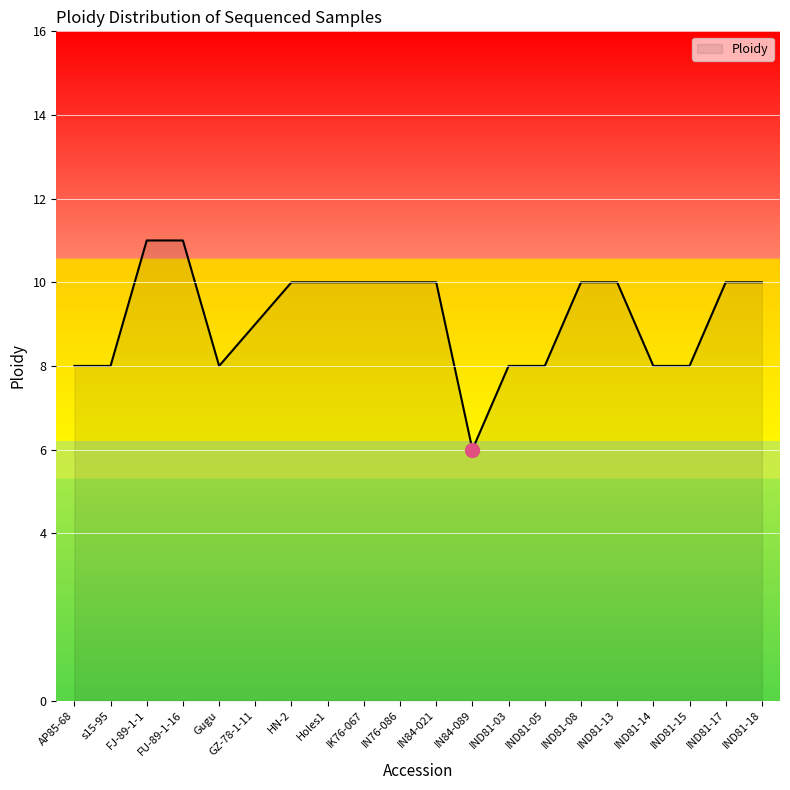

Reading right to left, list all the values displayed in this chart.

10	10	8	8	10	10	8	8	6	10	10	10	10	10	9	8	11	11	8	8